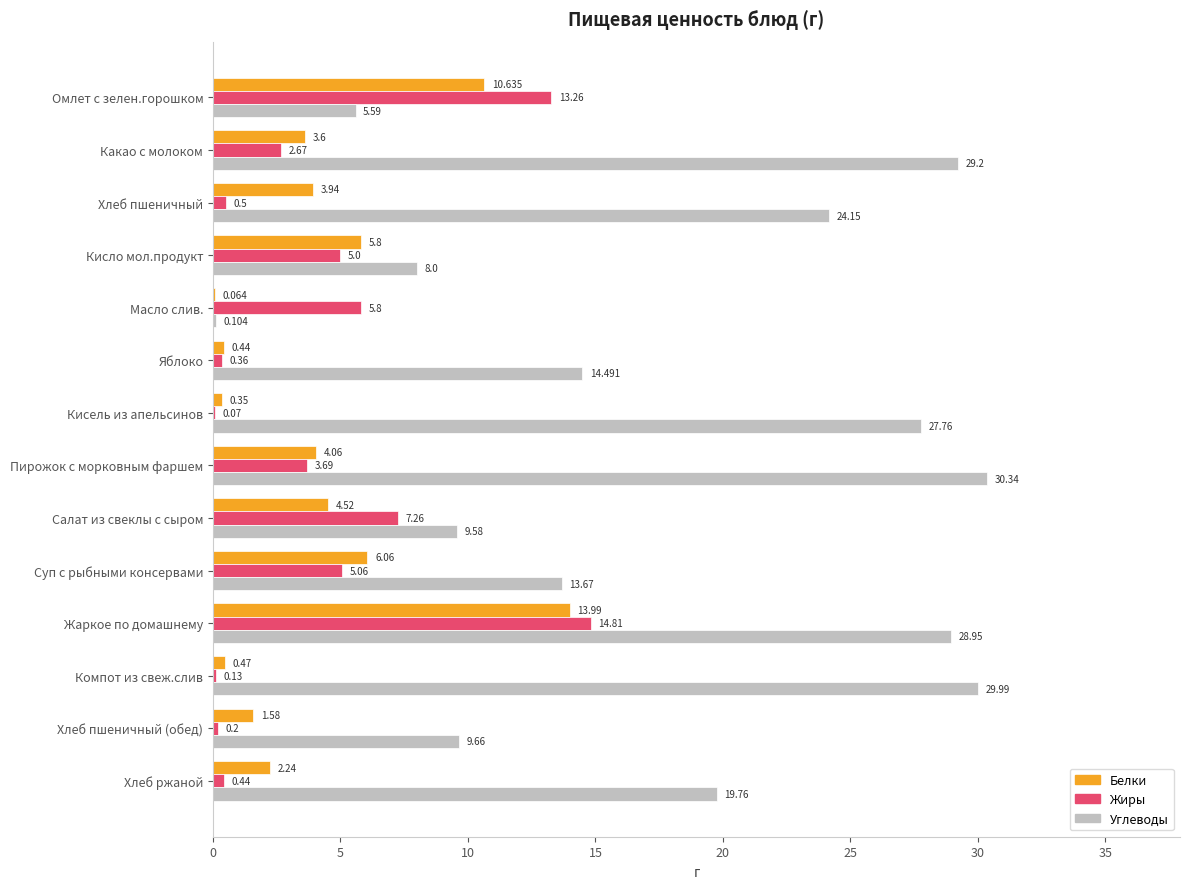

Which category has the highest value in the Жиры series?

Жаркое по домашнему